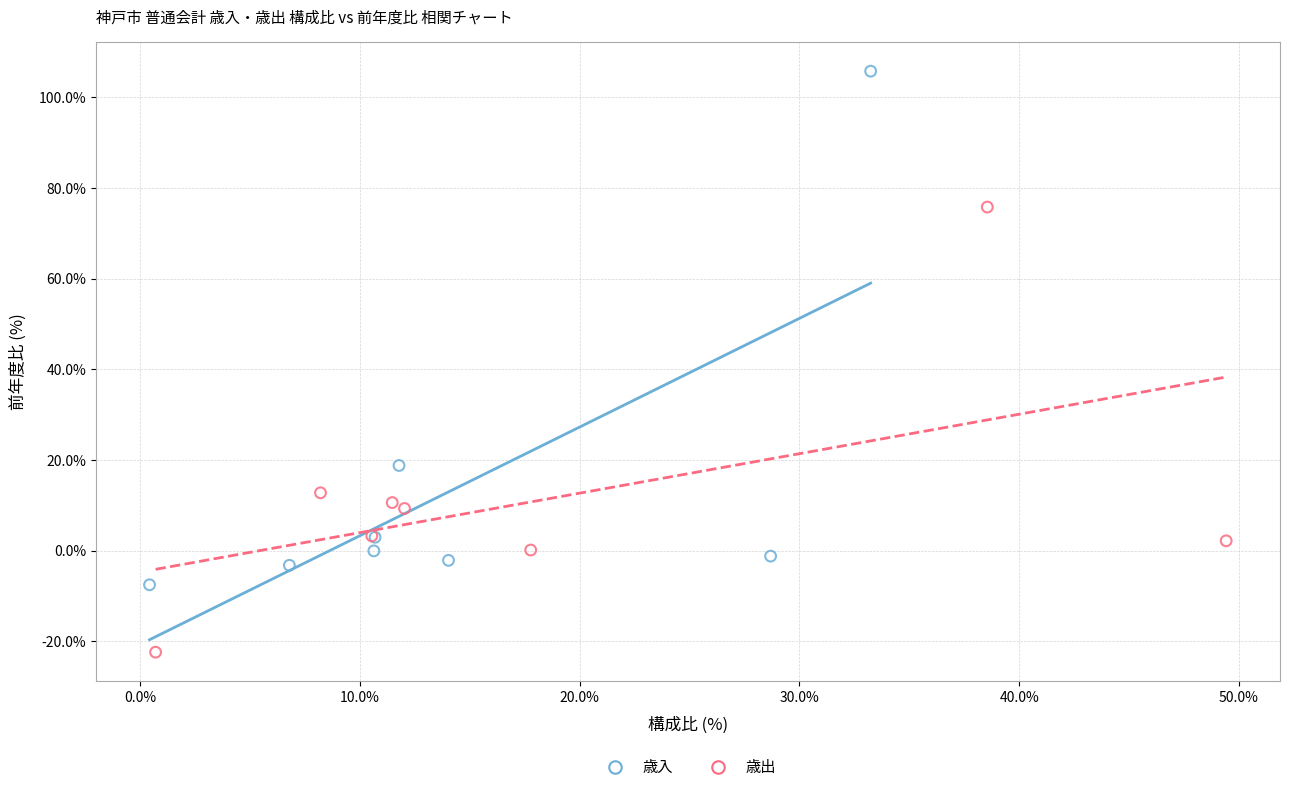

Which series contains the highest Y value?

歳入